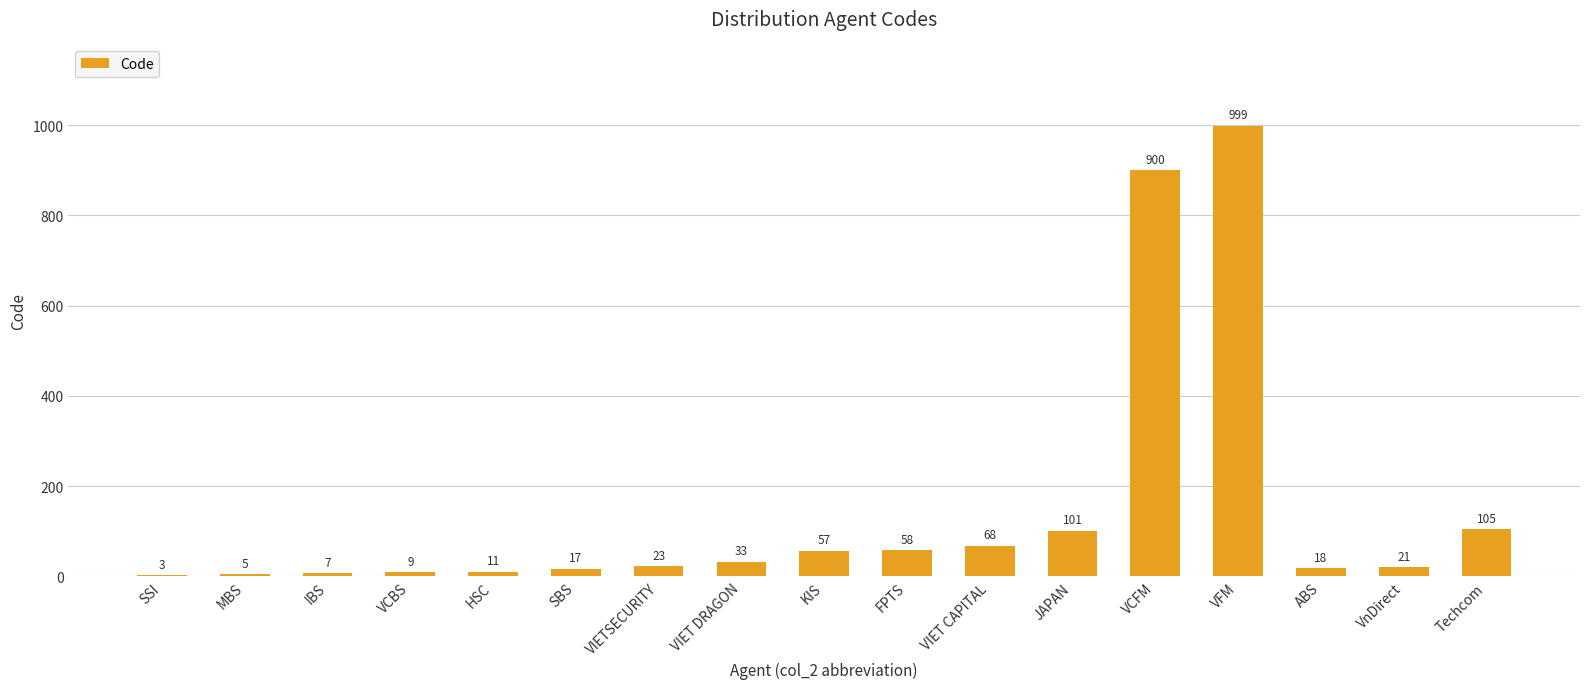

Are the bars horizontal?

No